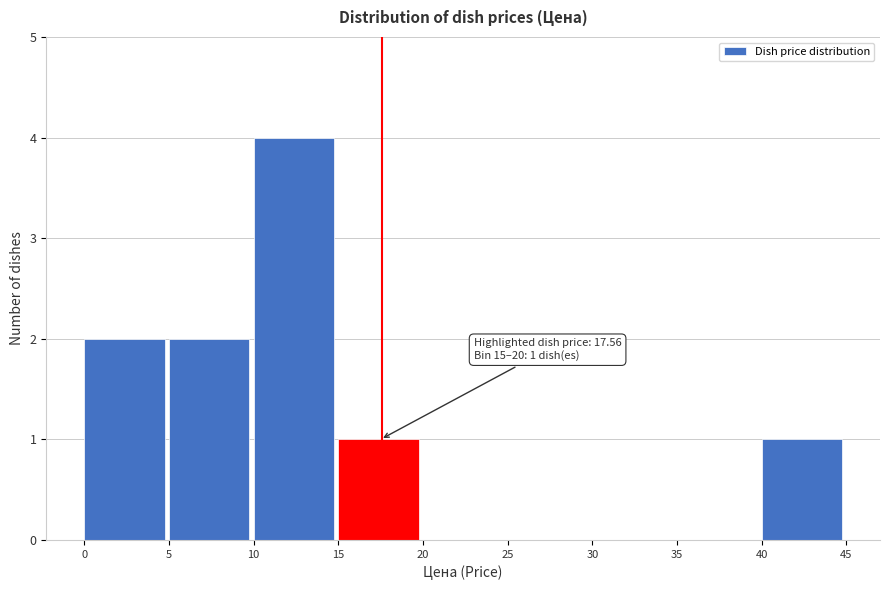

Over which range of the x-axis is the bar tallest?

10 to 15